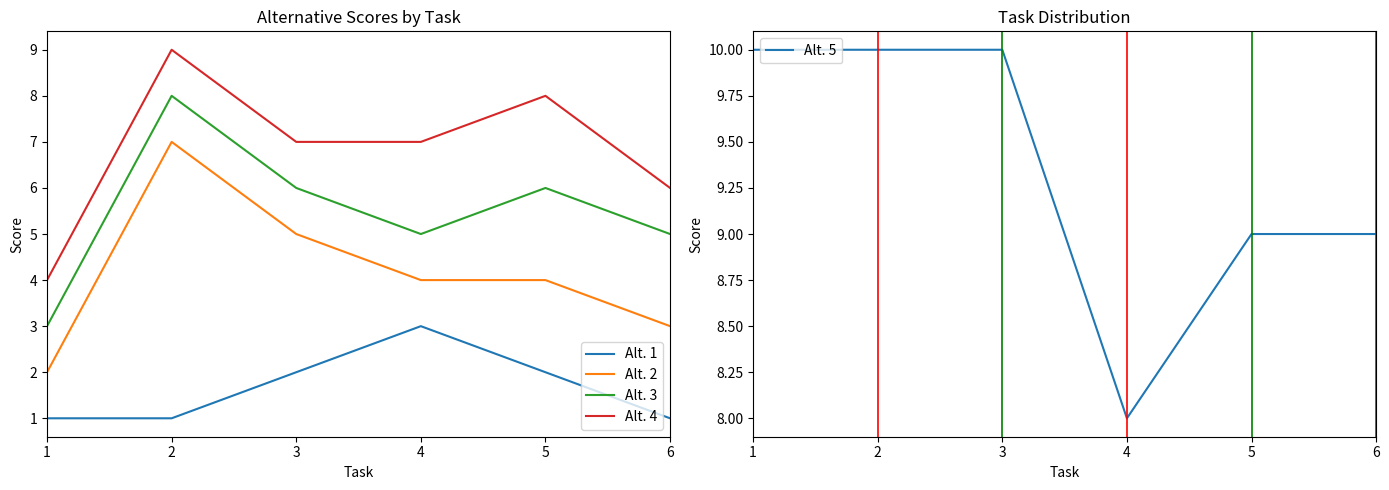

What is the average value of the Alt. 4 series?

7